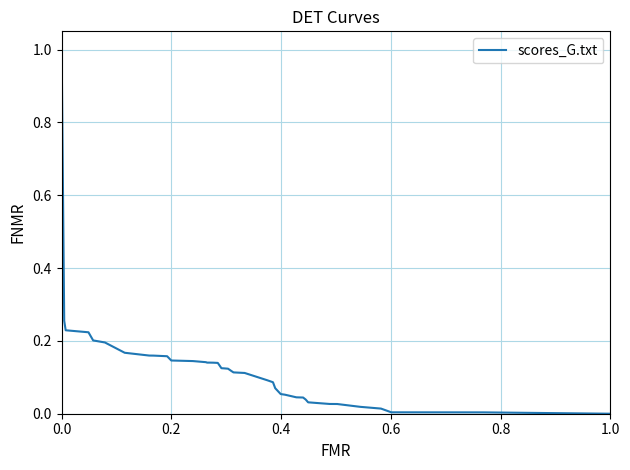

What is the difference between the maximum and minimum values?

1.0